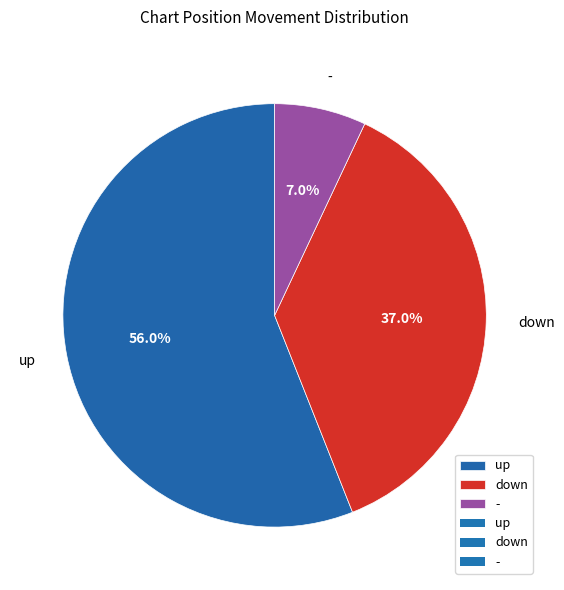

What is the ratio of the value at down to the value at up?

0.7